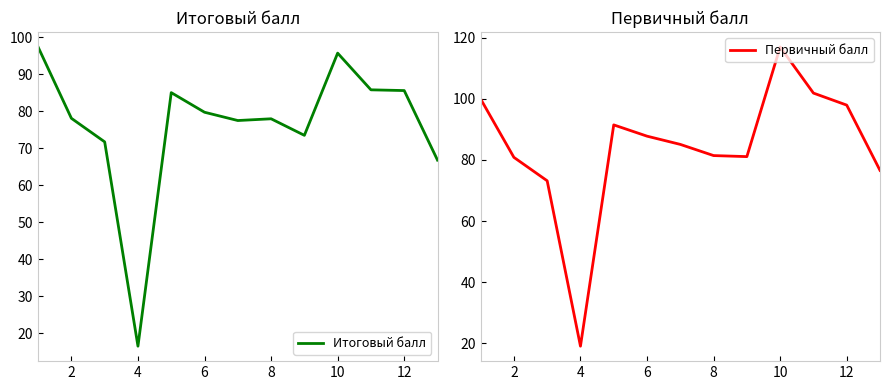

In Первичный балл, how many points are higher than both neighbors (excluding endpoints)?

2